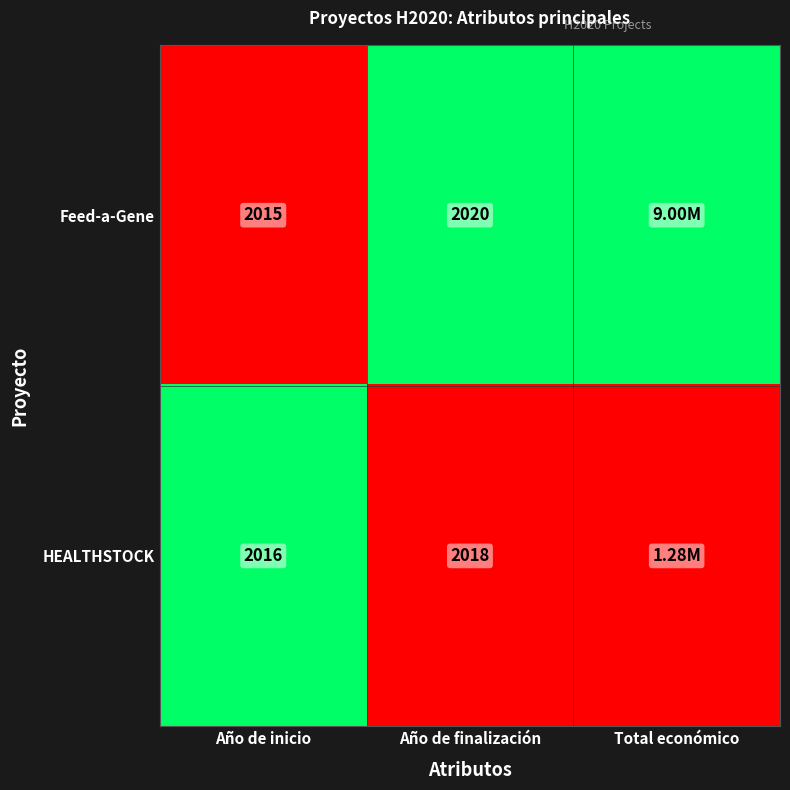

Rank the series at Año de finalización from lowest to highest value.

HEALTHSTOCK, Feed-a-Gene